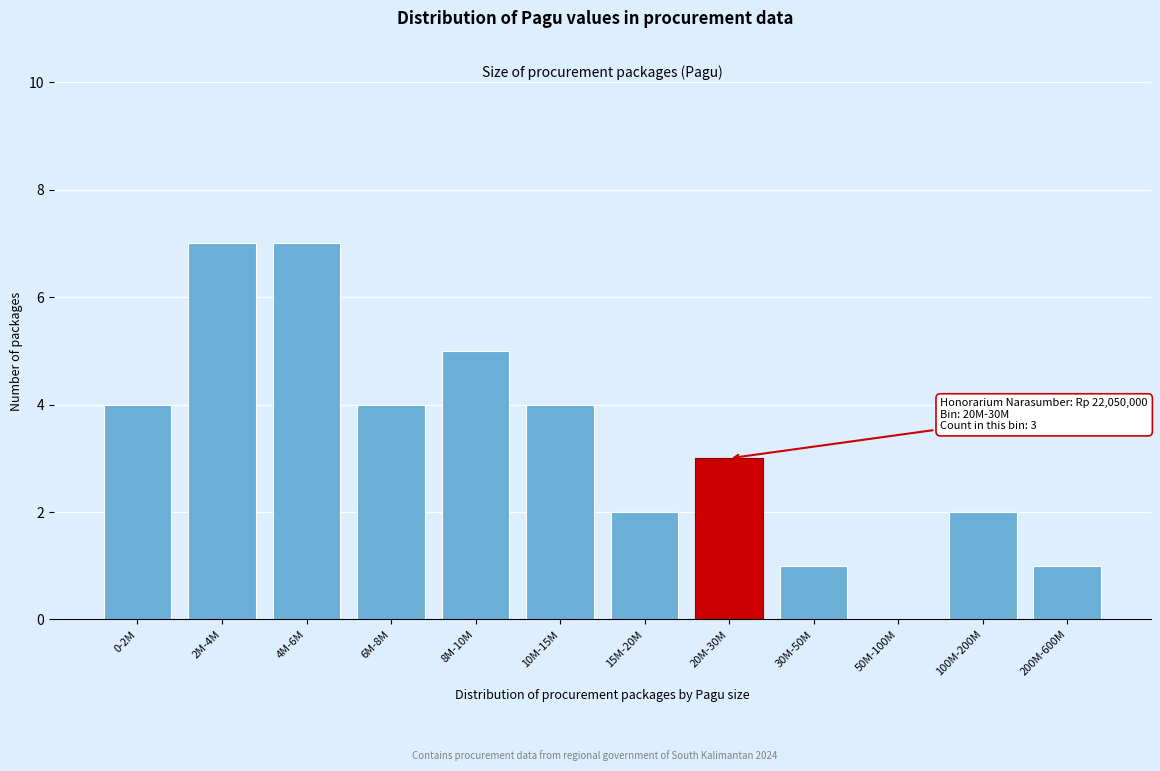

Reading right to left, extract all data points from this chart.

200M-600M=1	100M-200M=2	50M-100M=0	30M-50M=1	20M-30M=3	15M-20M=2	10M-15M=4	8M-10M=5	6M-8M=4	4M-6M=7	2M-4M=7	0-2M=4